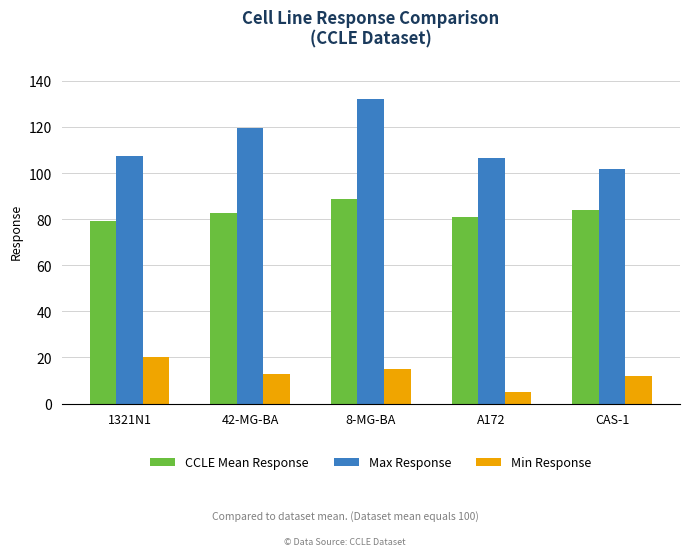

How many groups of bars are there?

5